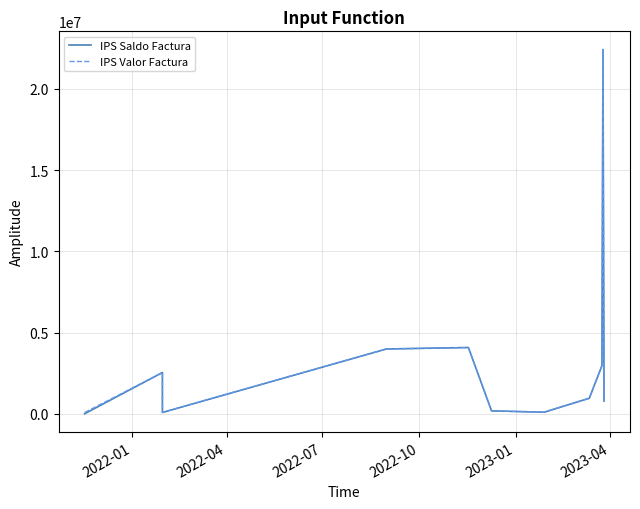

Which series has the largest range (max minus min)?

IPS Saldo Factura